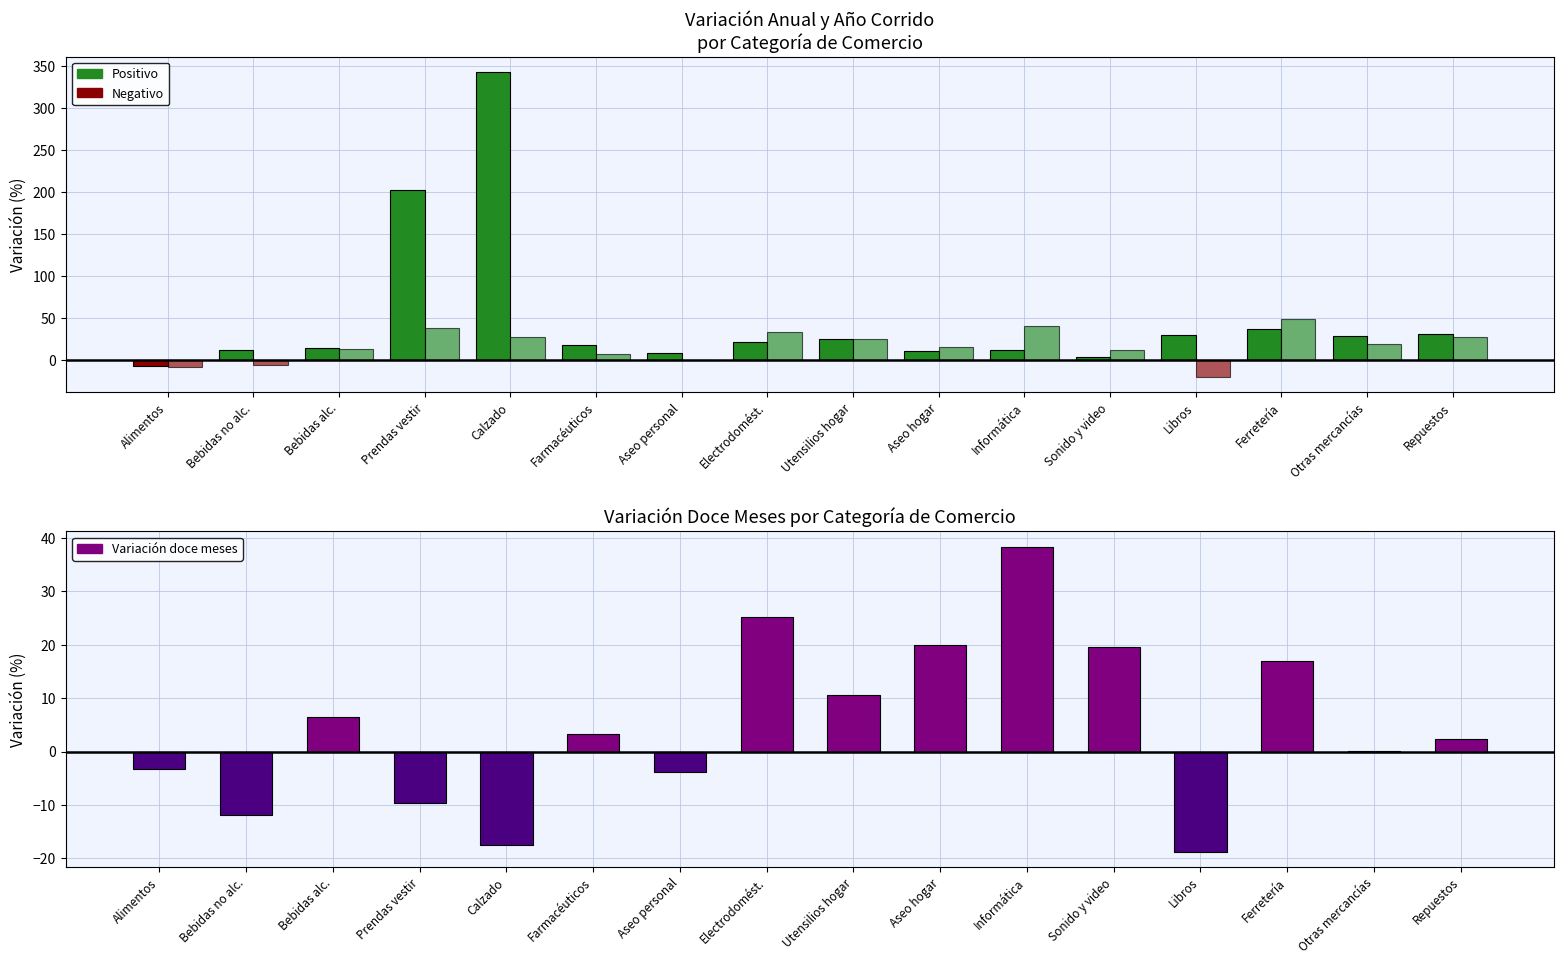

Rank the series by their average value, from lowest to highest.

Variación doce meses, Año corrido (pos/neg), Variación anual (pos/neg)